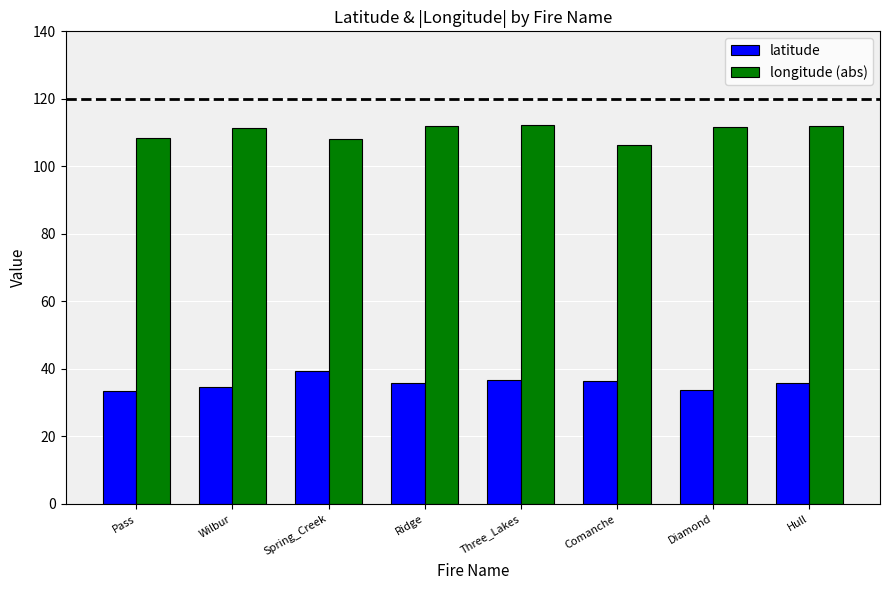

What is the approximate value of longitude (abs) at Ridge?

112.0